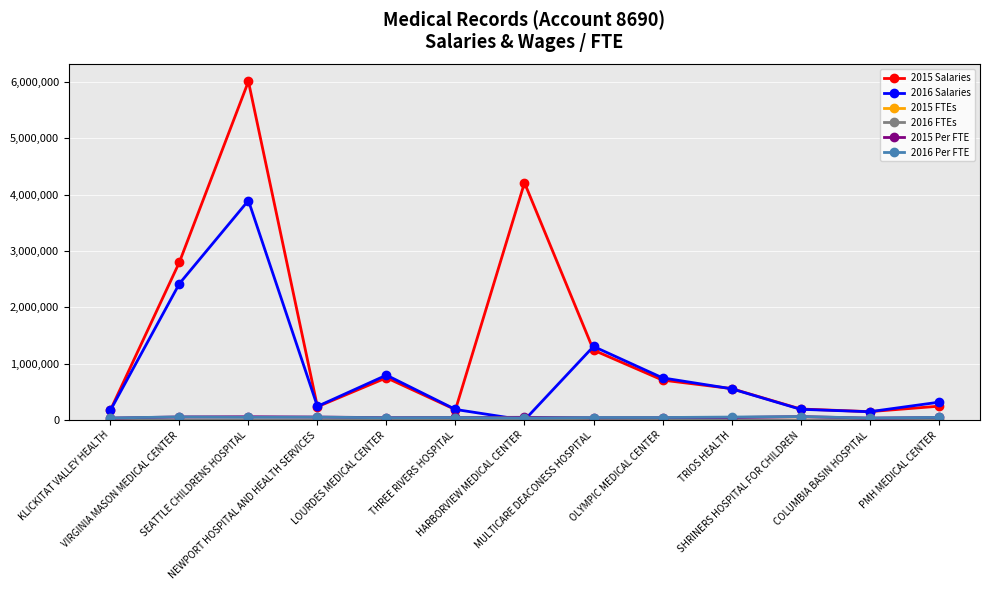

Which series has the largest total across all categories?

2015 Salaries